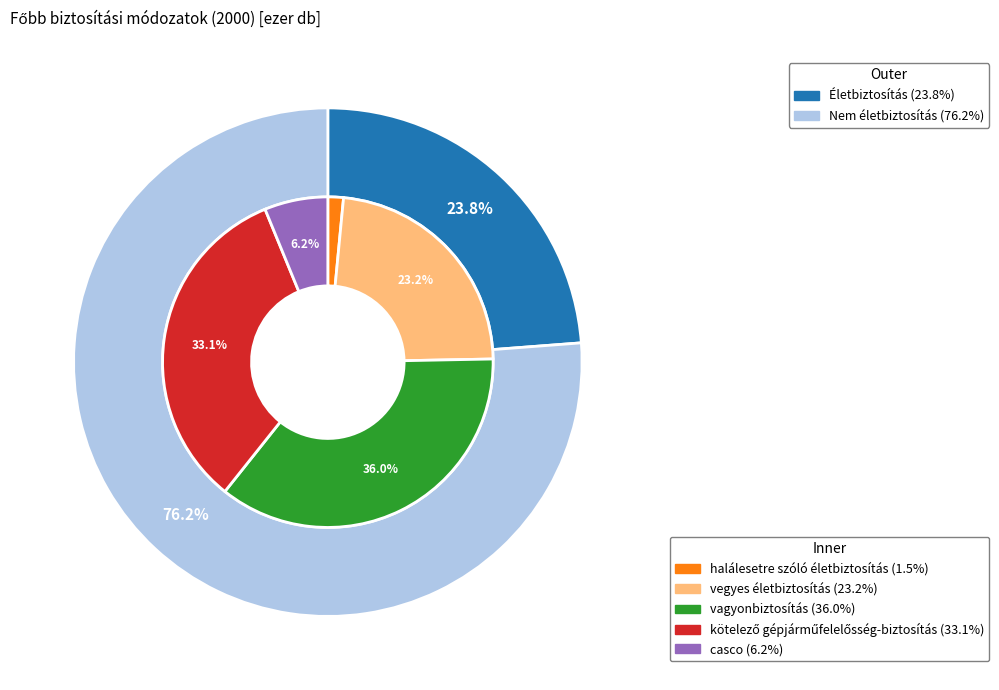

What is the total percentage of Életbiztosítás and Nem életbiztosítás?

100.0%